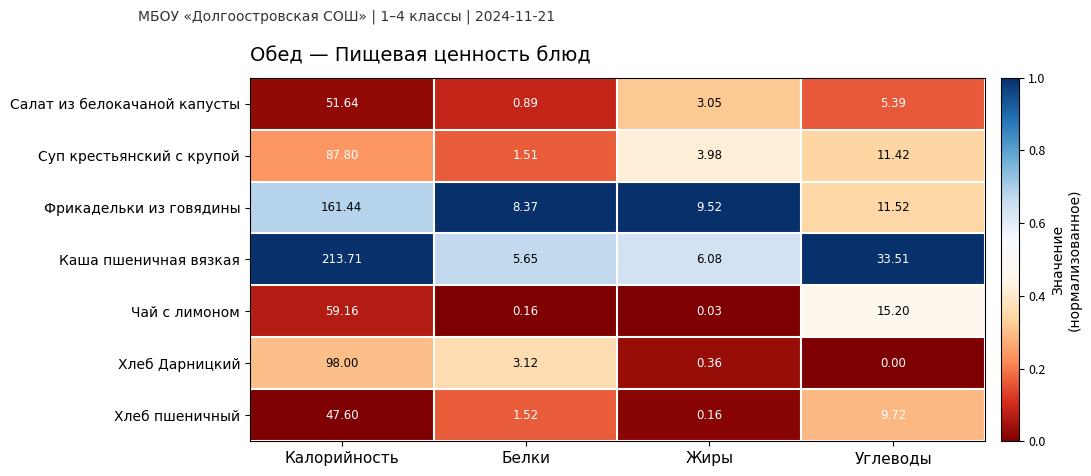

Rank the series by their maximum value, from lowest to highest.

Хлеб пшеничный, Салат из белокачаной капусты, Чай с лимоном, Суп крестьянский с крупой, Хлеб Дарницкий, Фрикадельки из говядины, Каша пшеничная вязкая